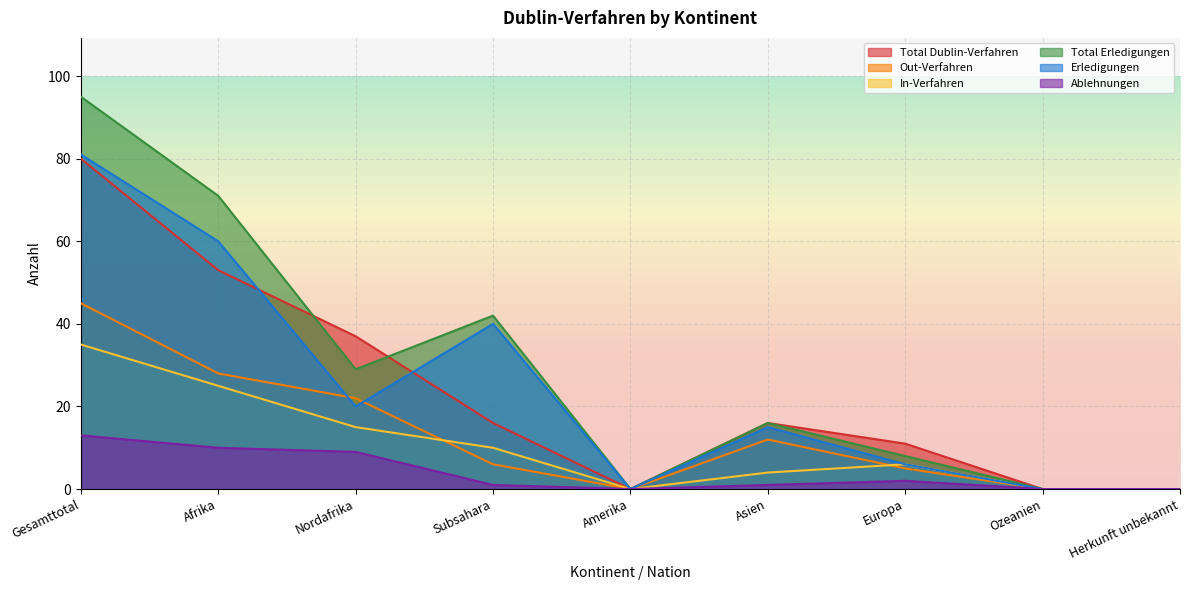

At which category does In-Verfahren reach its first local peak?

Europa